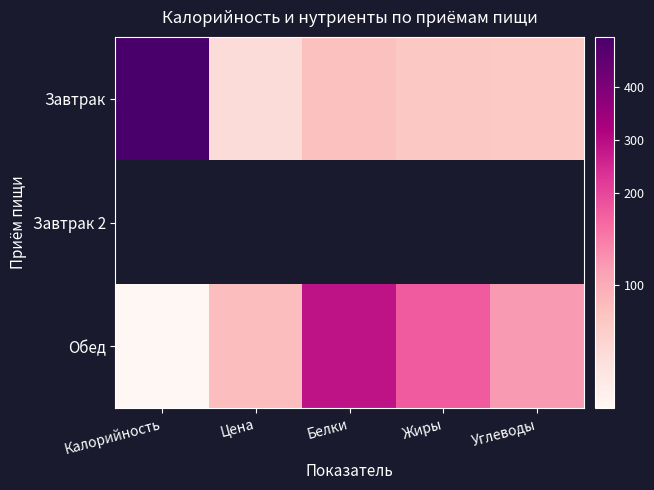

What is the spread (max minus min) of values at Жиры?

92.0